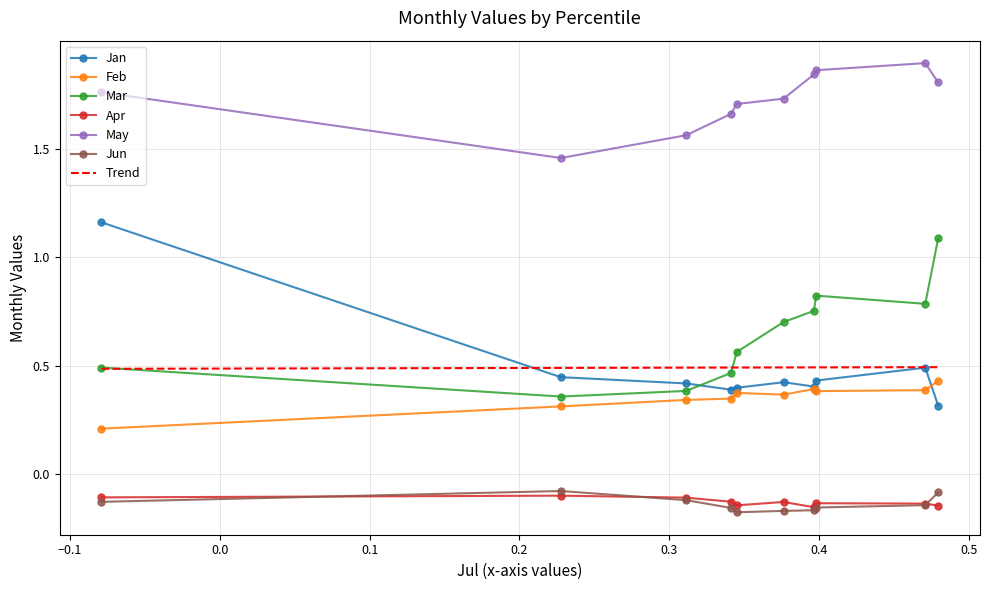

At pct55, list the series in order from smallest to largest.

Jun, Apr, Feb, Jan, Mar, May